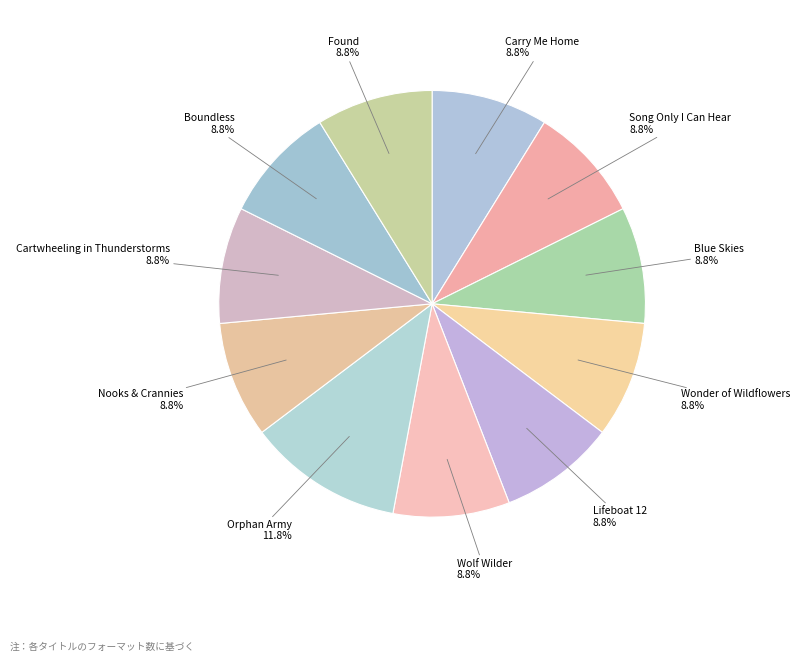

What percentage is the Found slice, to the nearest percent?

9%